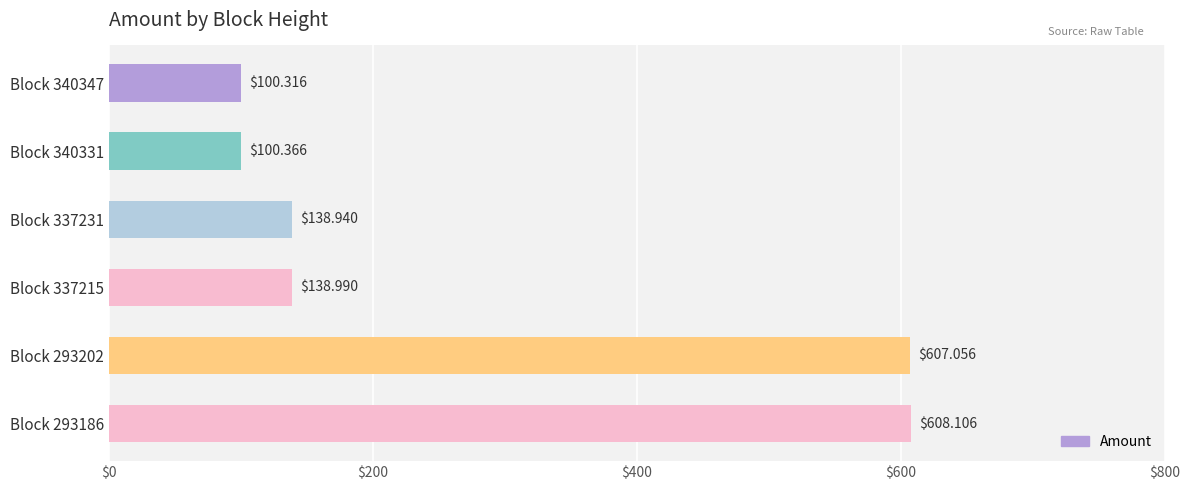

List the labels in order of value, smallest first.

Block 340347, Block 340331, Block 337231, Block 337215, Block 293202, Block 293186